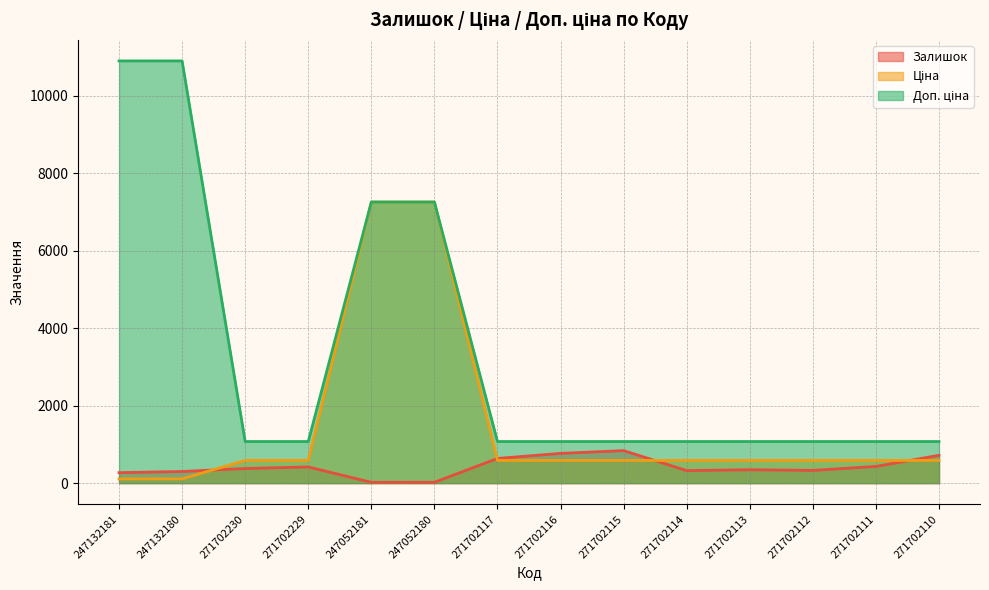

Rank the categories by Залишок value from lowest to highest.

247052181, 247052180, 247132181, 247132180, 271702114, 271702112, 271702113, 271702230, 271702229, 271702111, 271702117, 271702110, 271702116, 271702115